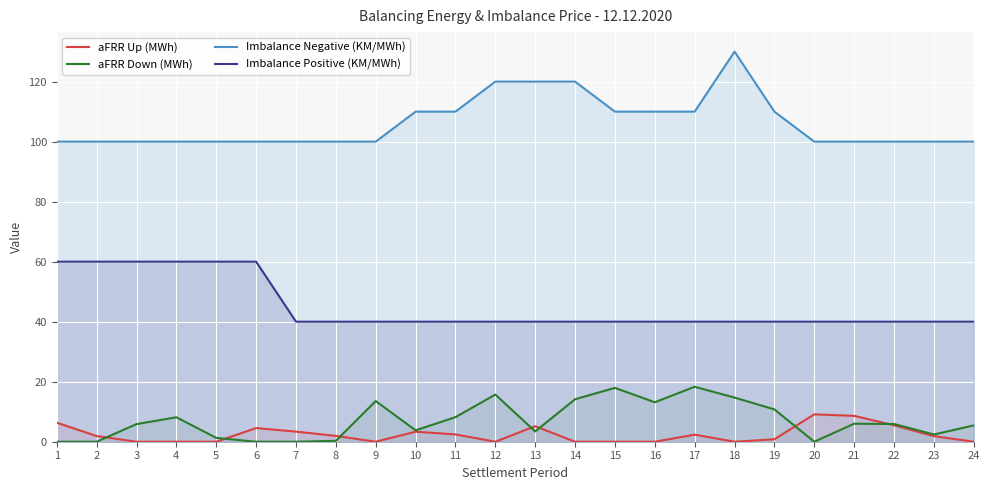

Which series has the widest spread of values?

Imbalance Negative (KM/MWh)